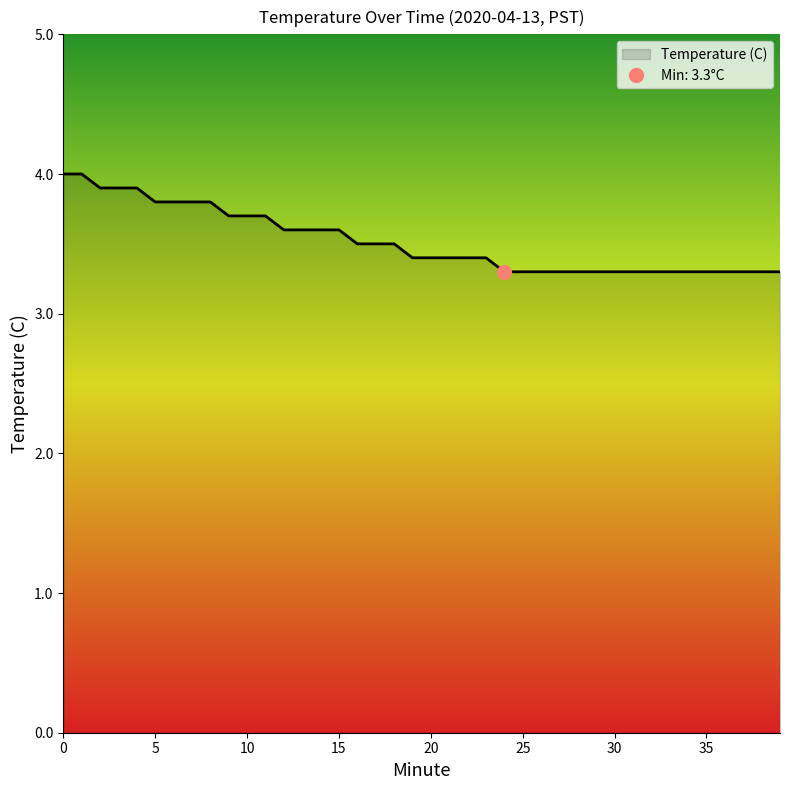

The chart shows a value of 7.0 at 1. True or false?

False